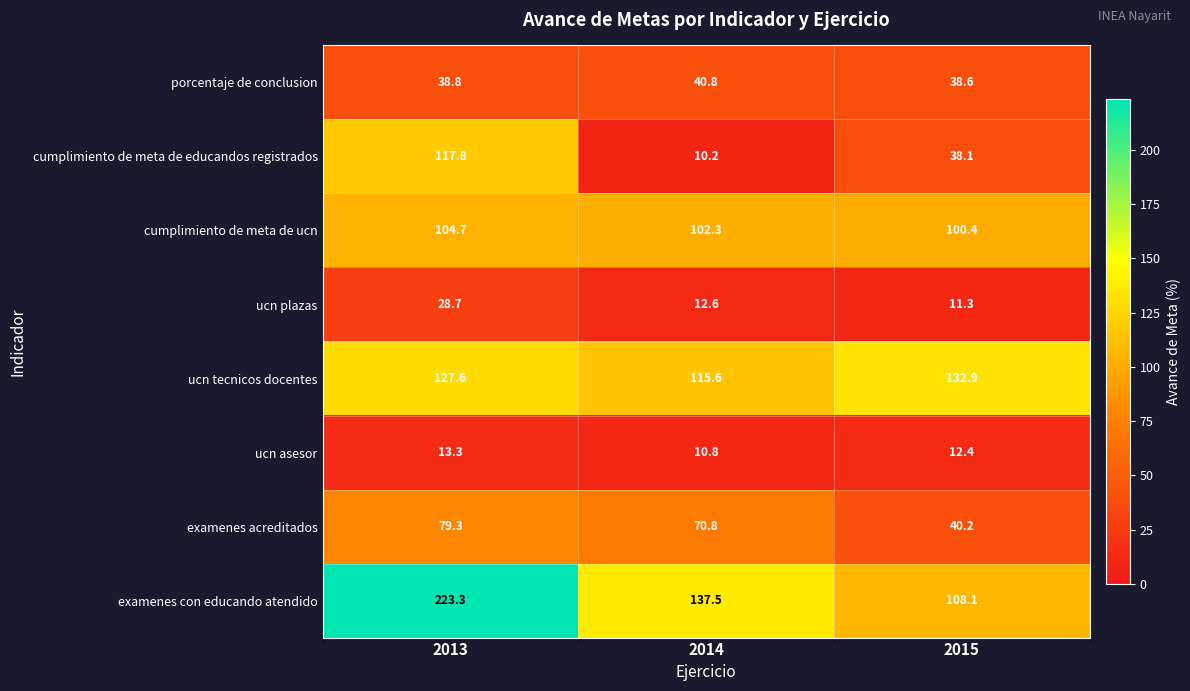

Between 2014 and 2015, which series saw the biggest shift?

examenes acreditados